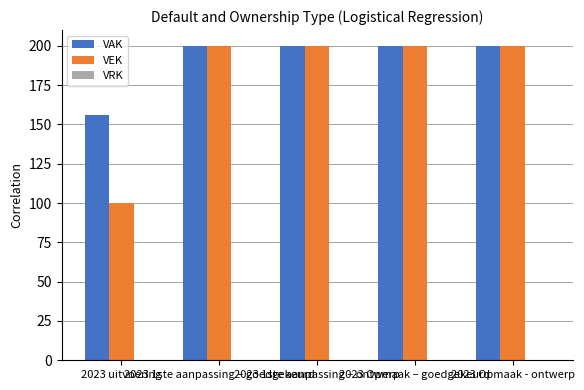

Which series has the widest spread of values?

VEK